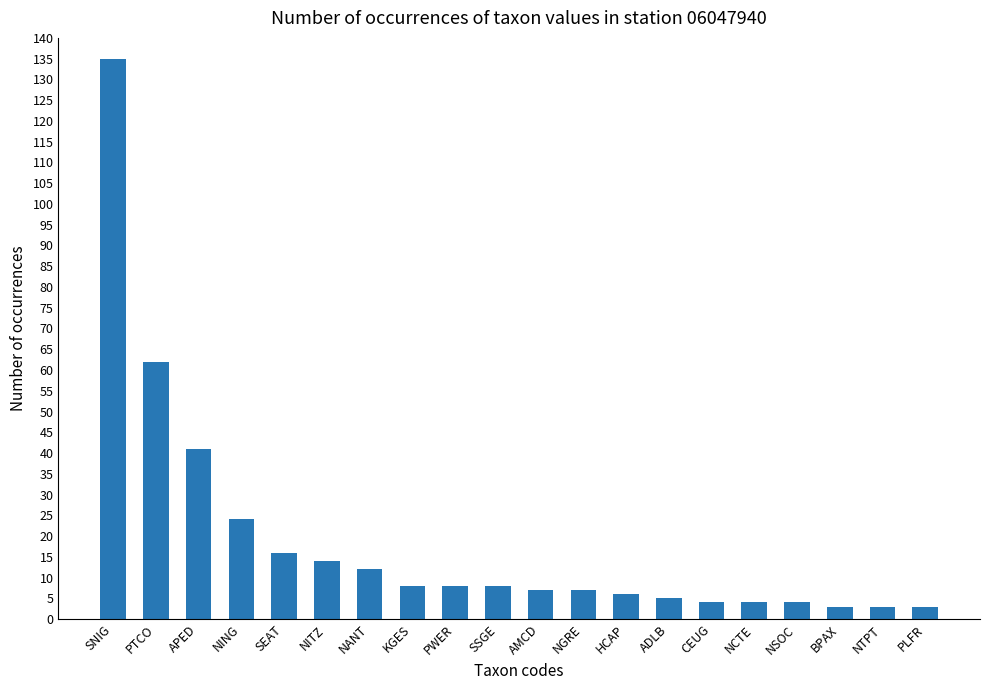

Where does the data first go above 8?

SNIG